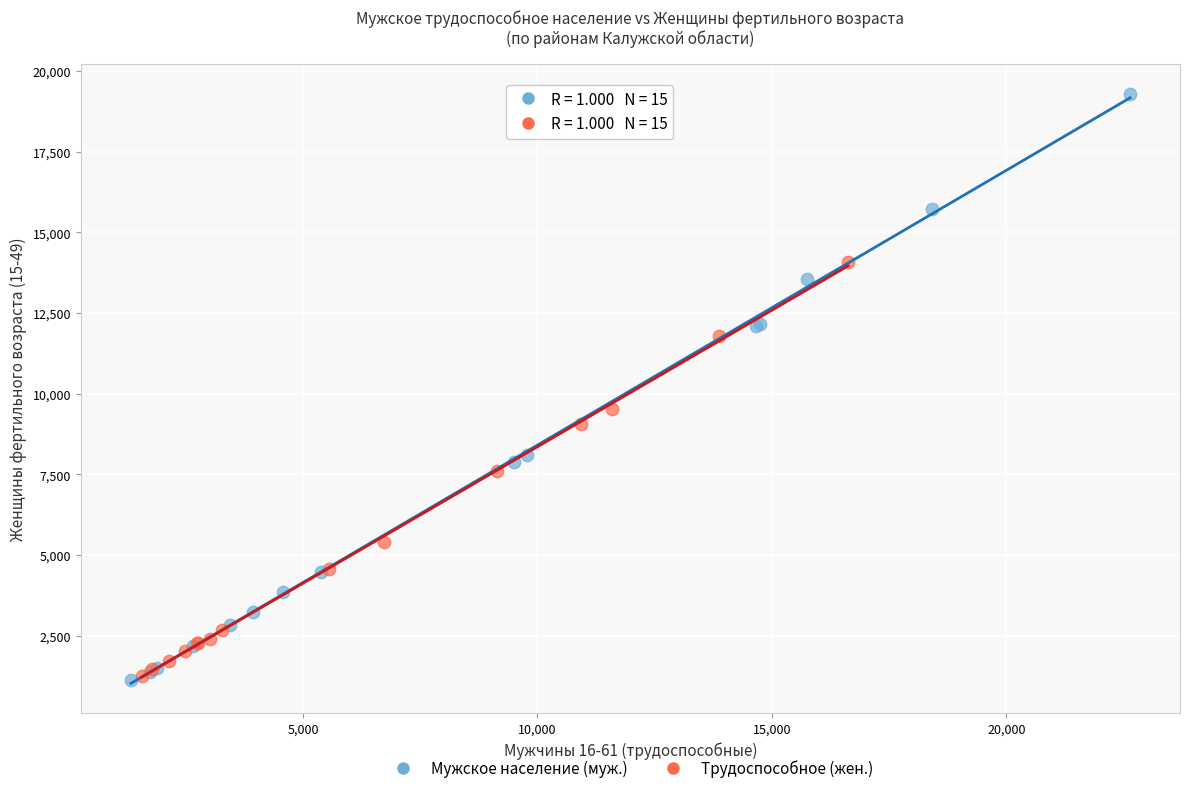

Which series reaches the maximum Y coordinate?

Мужское население (муж.)